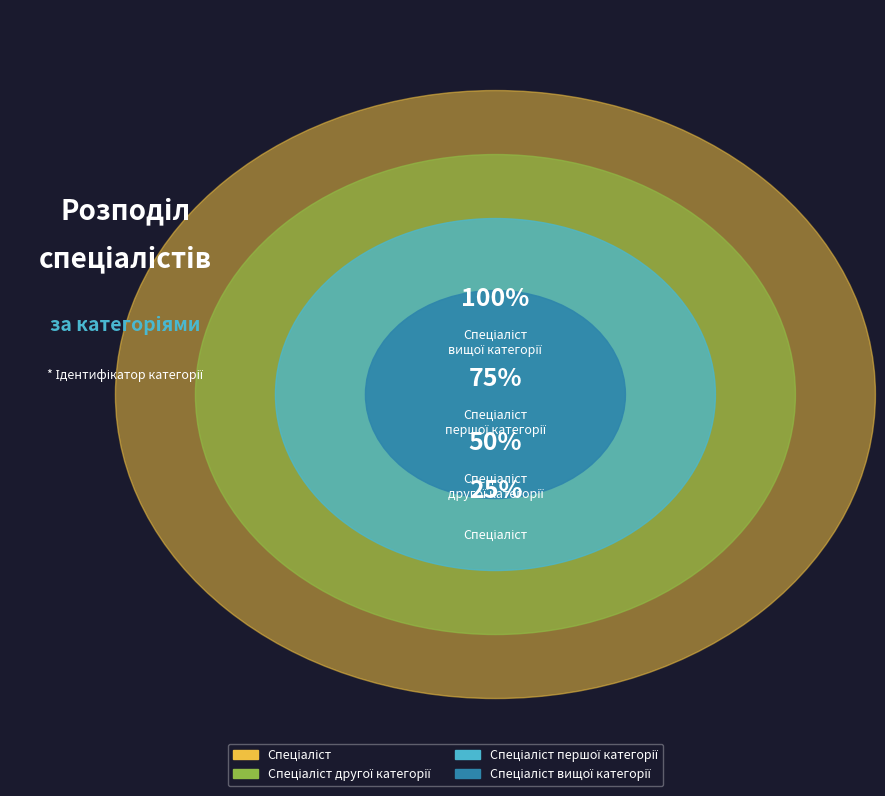

Rank the categories by value from lowest to highest.

Спеціаліст, Спеціаліст другої категорії, Спеціаліст першої категорії, Спеціаліст вищої категорії